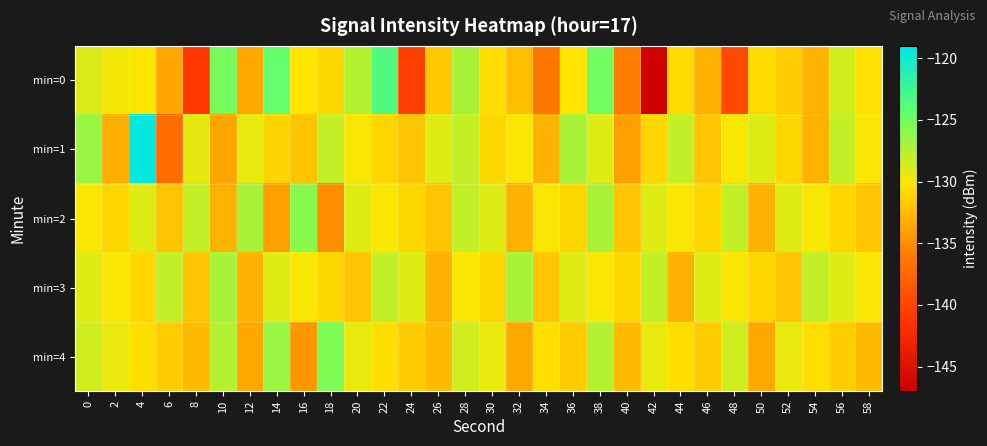

Which label corresponds to the largest value in the chart?

4